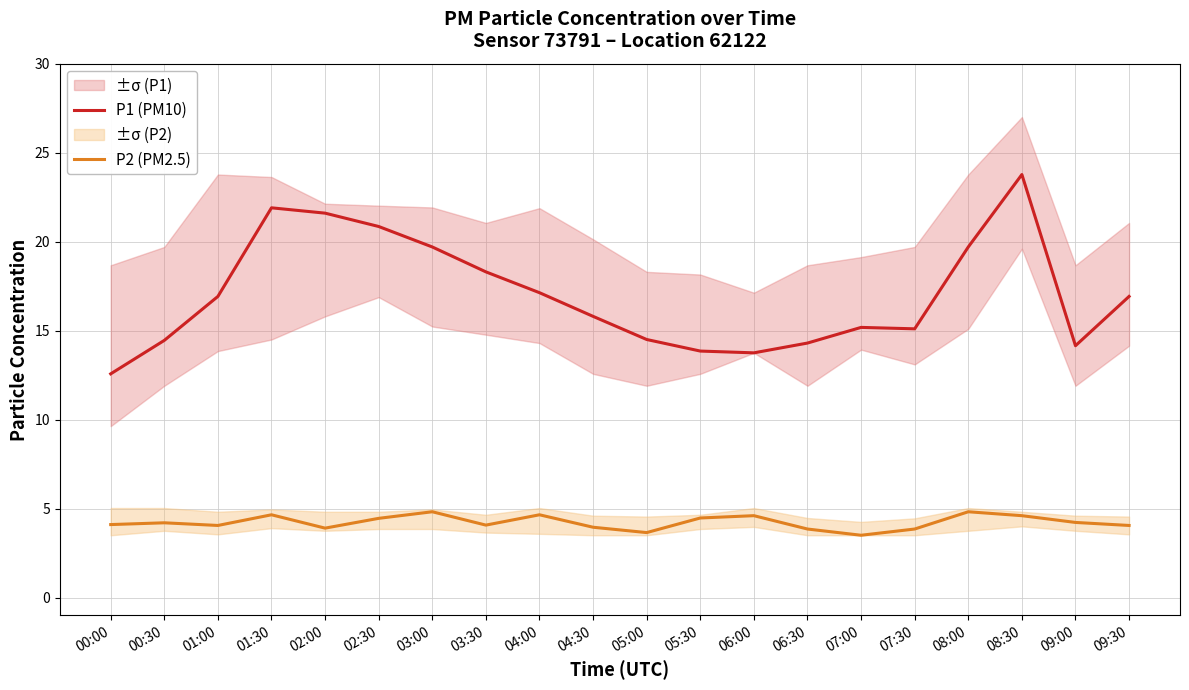

What is the total value across all series at 08:30?

28.4